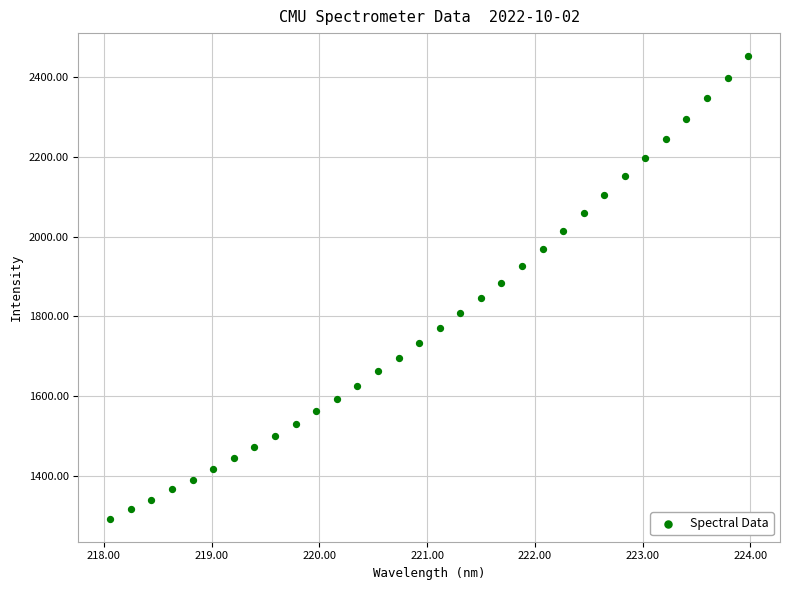

What is the range of X values (max minus min)?

5.9